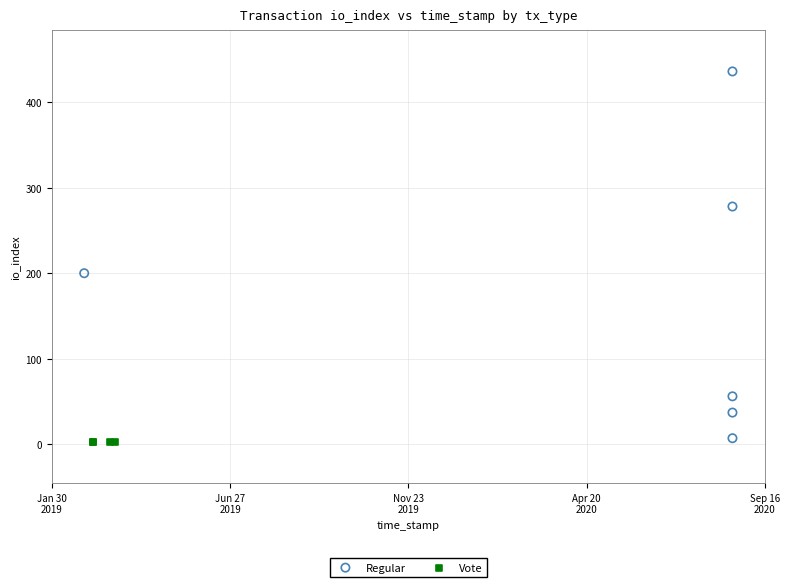

Which series reaches the maximum Y coordinate?

Regular